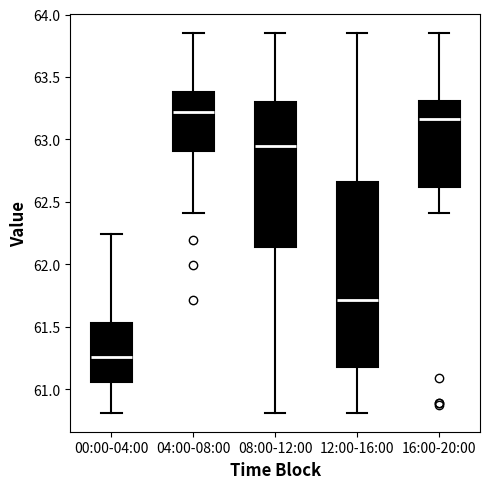

Where is the lower edge of the box for 00:00-04:00 on the y-axis? The values are not printed on the chart, so give them approximately, as read against the axis.

61.05